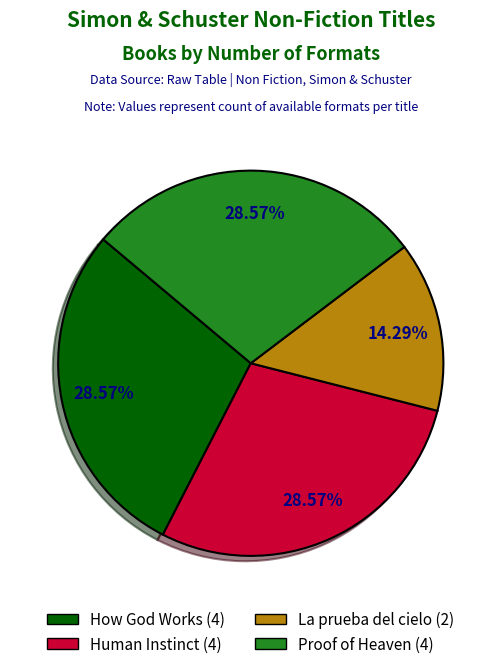

To the nearest percent, what is the difference between the Human Instinct and La prueba del cielo slice percentages?

14%